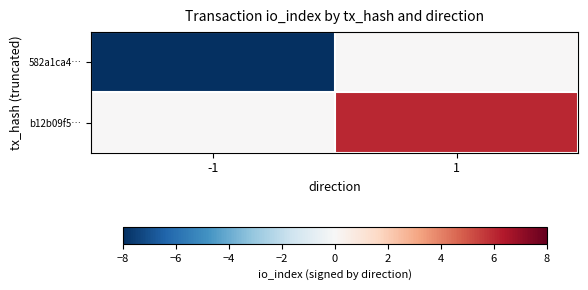

How many data points does each series have?

2